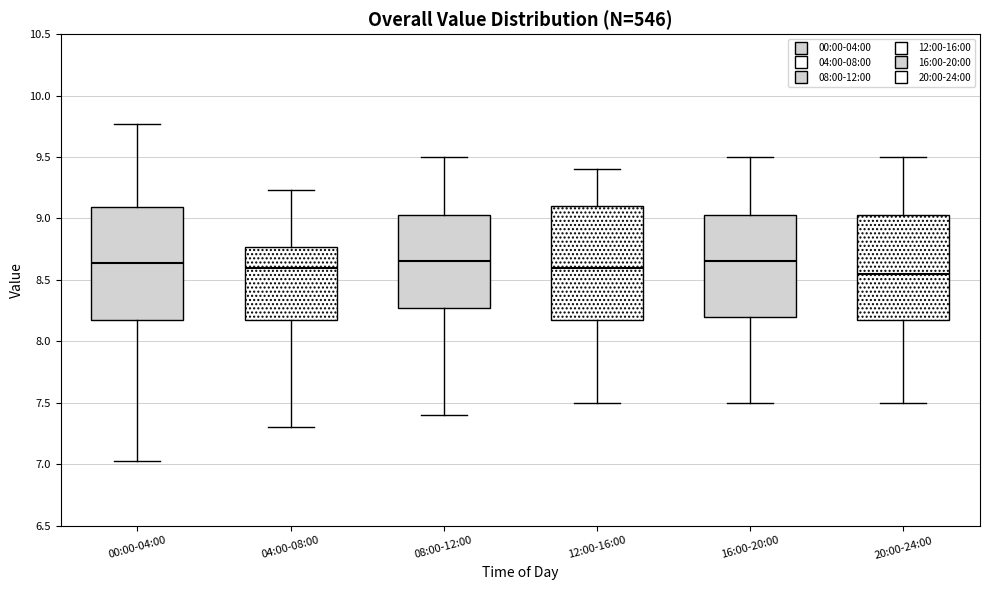

Reading left to right, read every box against the y-axis: the position of its median line, the range the box covers, and the ends of its whiskers. The values are not printed on the chart, so give them approximately, as read against the axis.

00:00-04:00: median 8.65, box 8.20 to 9.10, whiskers 7.05 to 9.75
04:00-08:00: median 8.60, box 8.20 to 8.75, whiskers 7.30 to 9.25
08:00-12:00: median 8.65, box 8.30 to 9.05, whiskers 7.40 to 9.50
12:00-16:00: median 8.60, box 8.20 to 9.10, whiskers 7.50 to 9.40
16:00-20:00: median 8.65, box 8.20 to 9.05, whiskers 7.50 to 9.50
20:00-24:00: median 8.55, box 8.20 to 9.05, whiskers 7.50 to 9.50